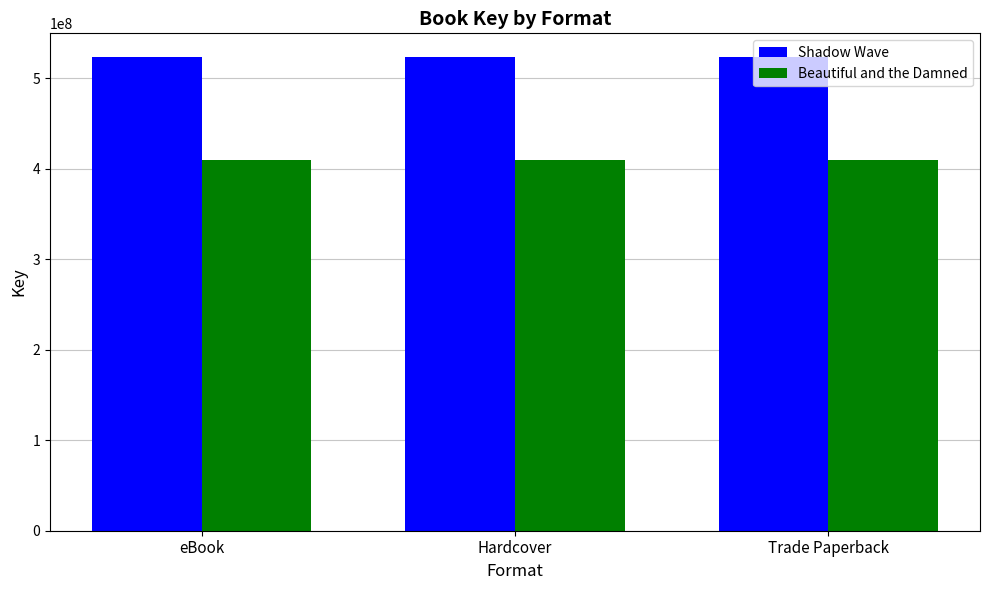

Reading left to right, extract all data points from this chart.

Shadow Wave: eBook=523724395	Hardcover=523724395	Trade Paperback=523724395
Beautiful and the Damned: eBook=409863404	Hardcover=409863404	Trade Paperback=409863404